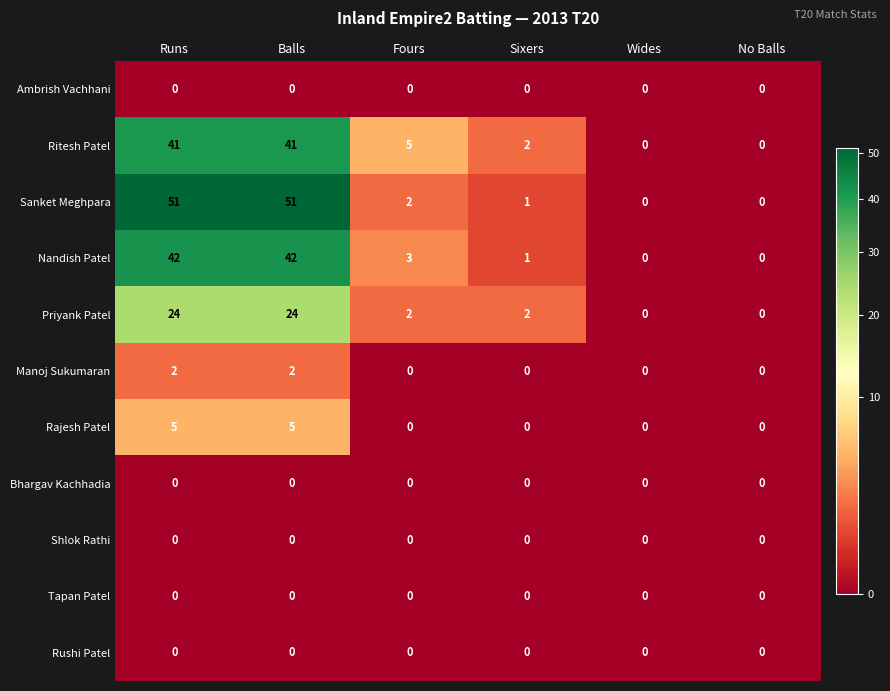

Read the Sanket Meghpara value at Balls.

51